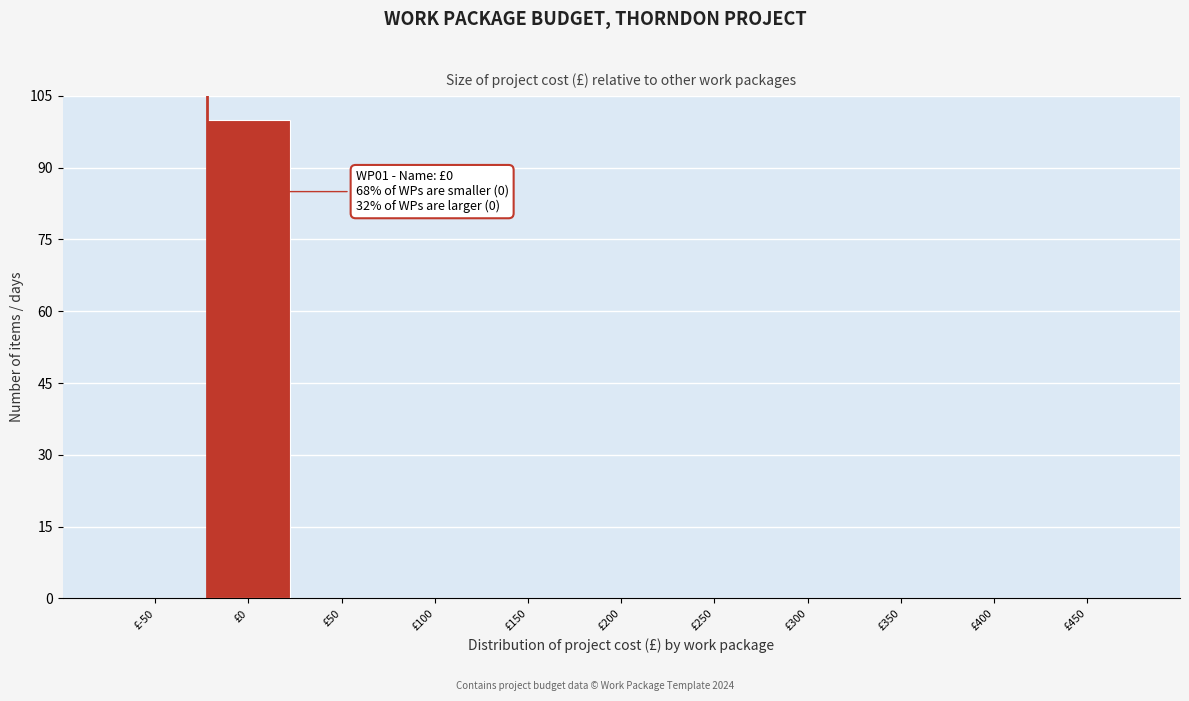

Reading left to right, transcribe all the data shown in this chart.

£-50=0	£0=100	£50=0	£100=0	£150=0	£200=0	£250=0	£300=0	£350=0	£400=0	£450=0